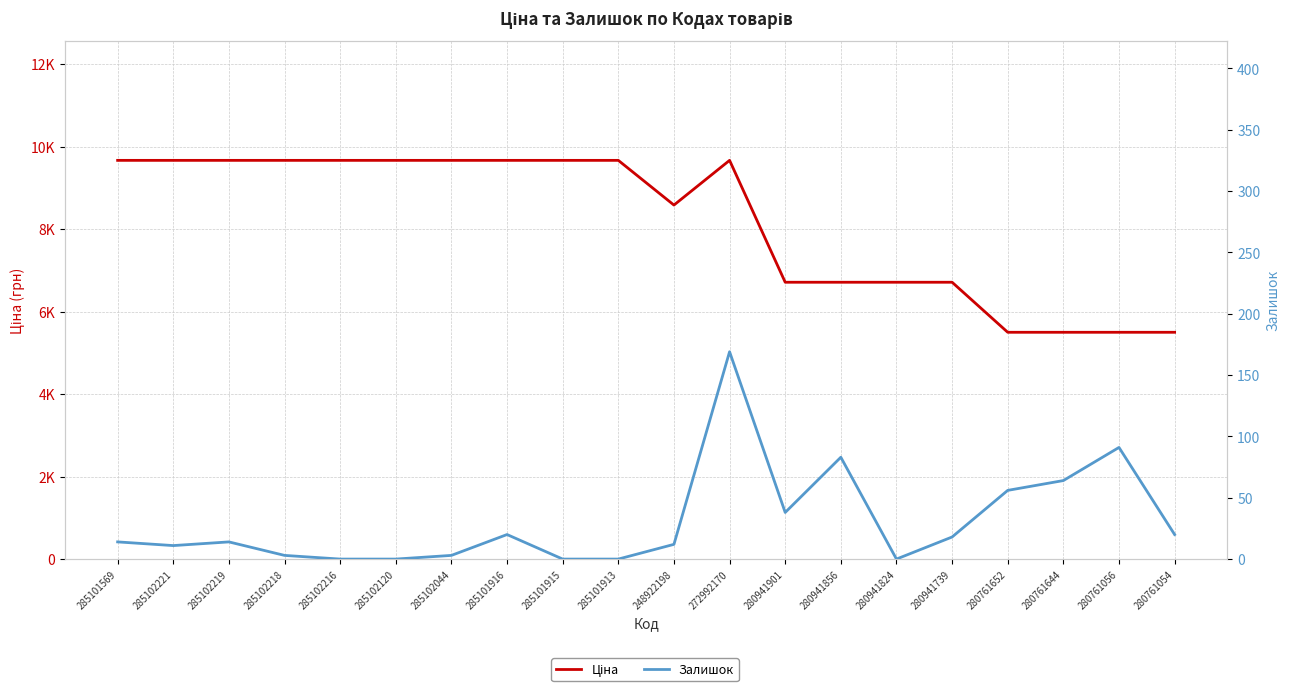

At which category does the chart reach its peak across all series?

285101569